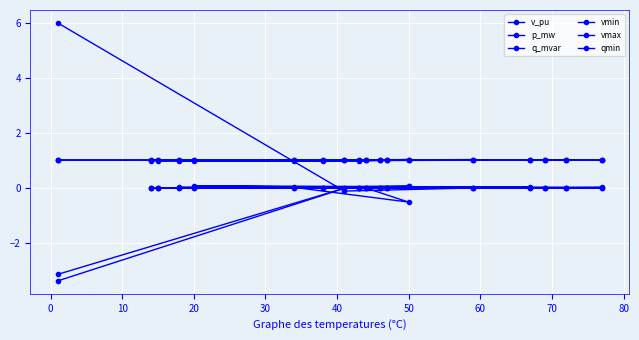

Where is vmax nearest to the value 1?

20